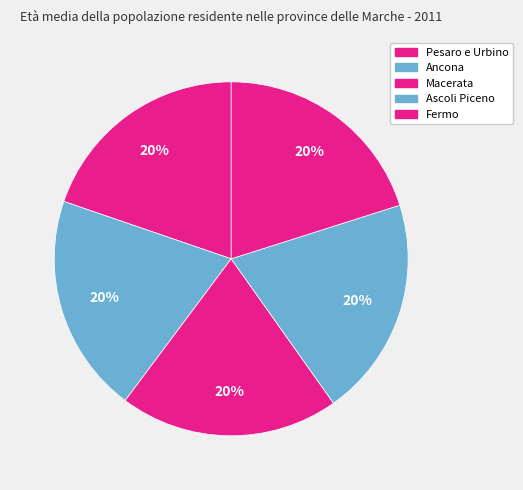

How many segments does this pie chart have?

5